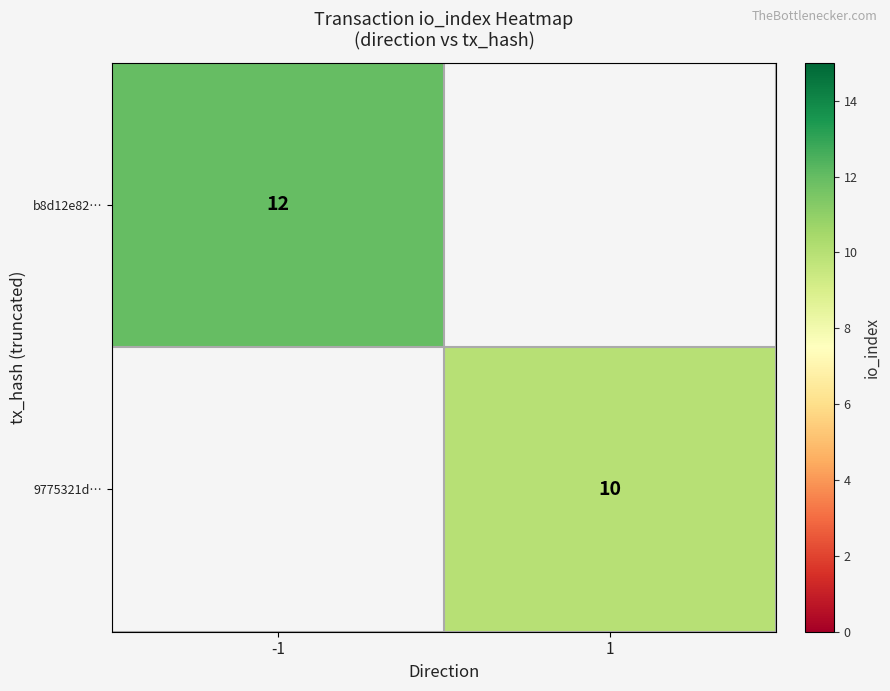

True or false: 9775321d… has a value of 2 at 1.

False